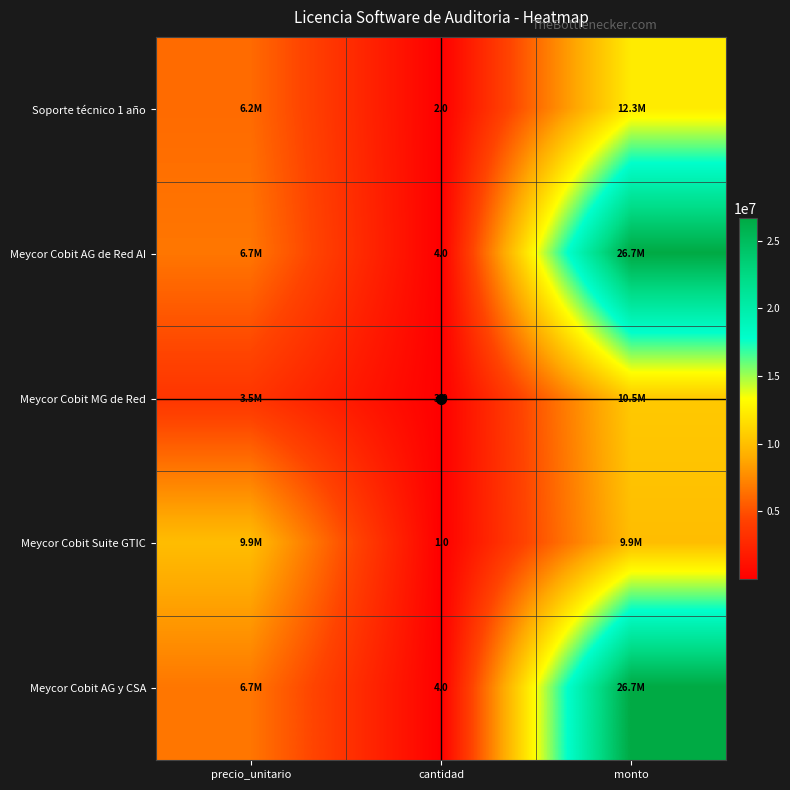

True or false: Soporte técnico 1 año has a value of 3 at cantidad.

False